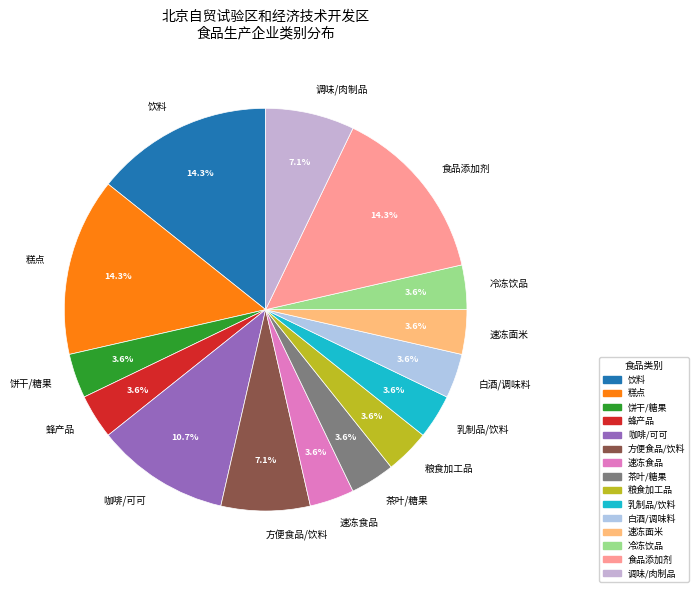

How many segments does this pie chart have?

15